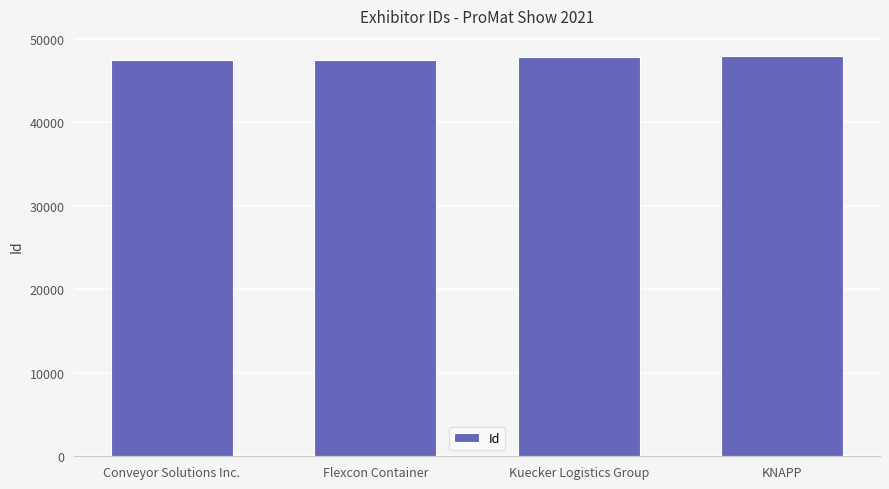

Which has a higher value, Flexcon Container or KNAPP?

KNAPP